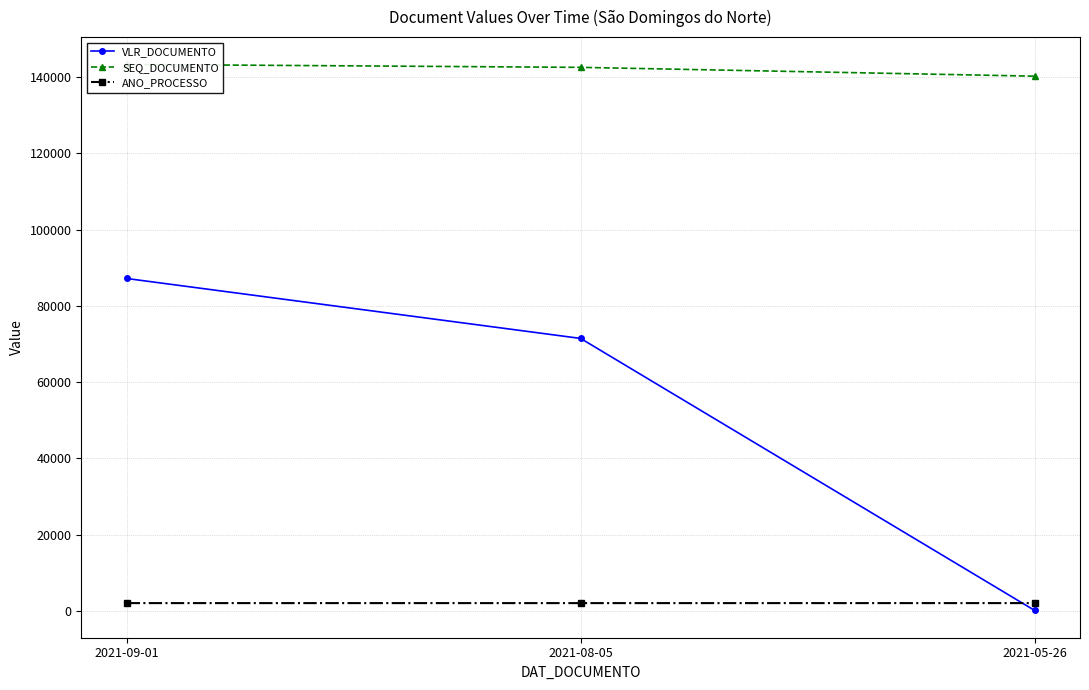

What is the approximate value of SEQ_DOCUMENTO at 2021-05-26?

140259.0